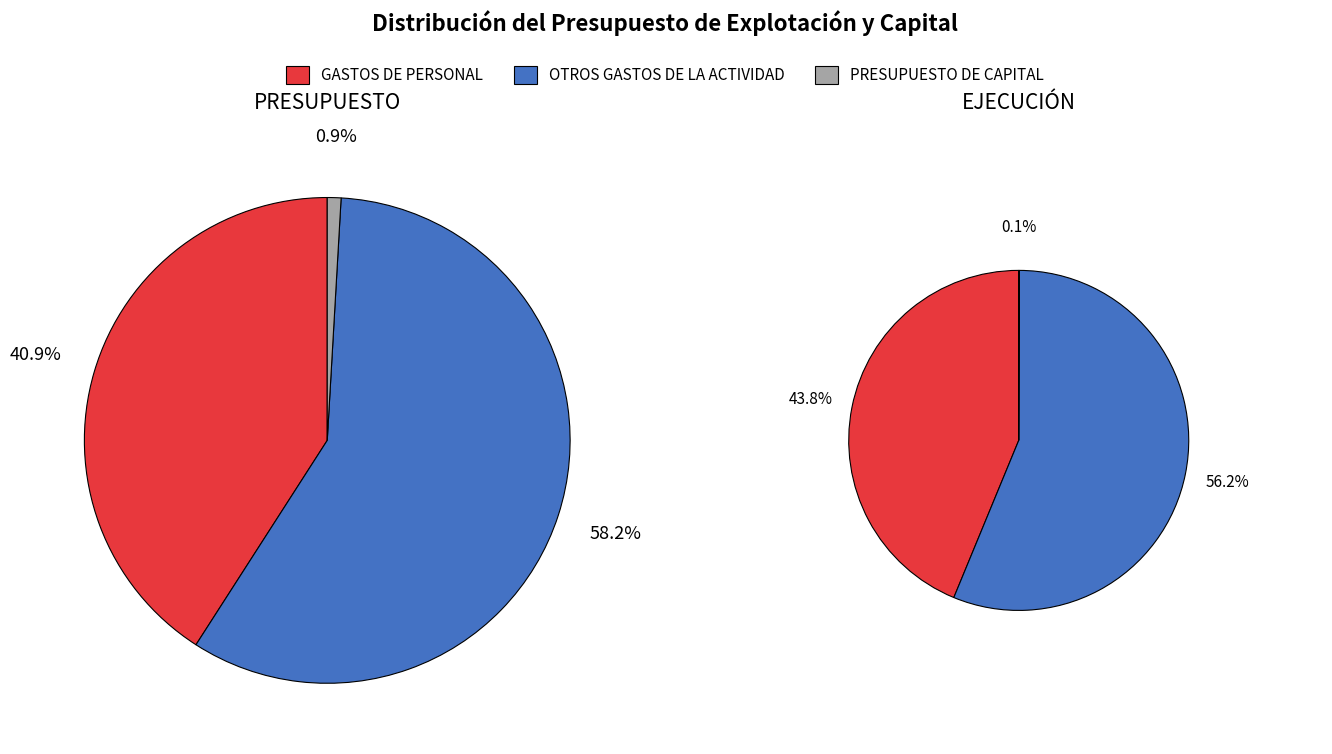

Rank the categories by value from highest to lowest.

OTROS GASTOS DE LA ACTIVIDAD, GASTOS DE PERSONAL, PRESUPUESTO DE CAPITAL